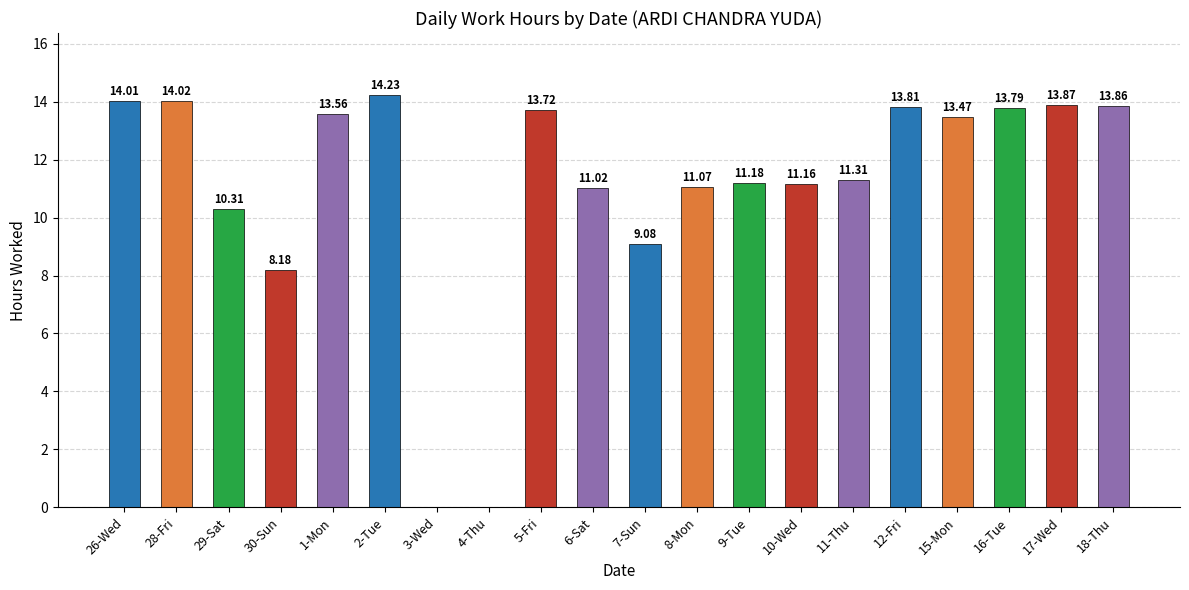

Approximately how many times larger is the value at 26-Wed compared to 6-Sat?

1.3